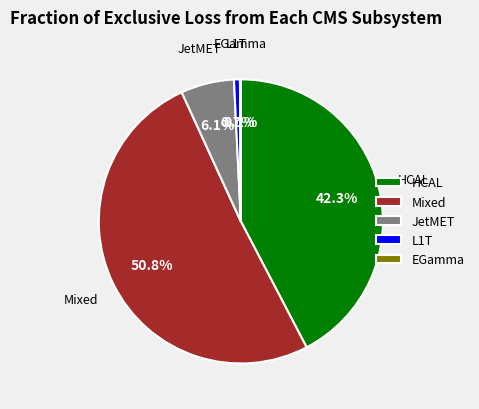

Is the sum of Mixed and HCAL greater than half?

Yes